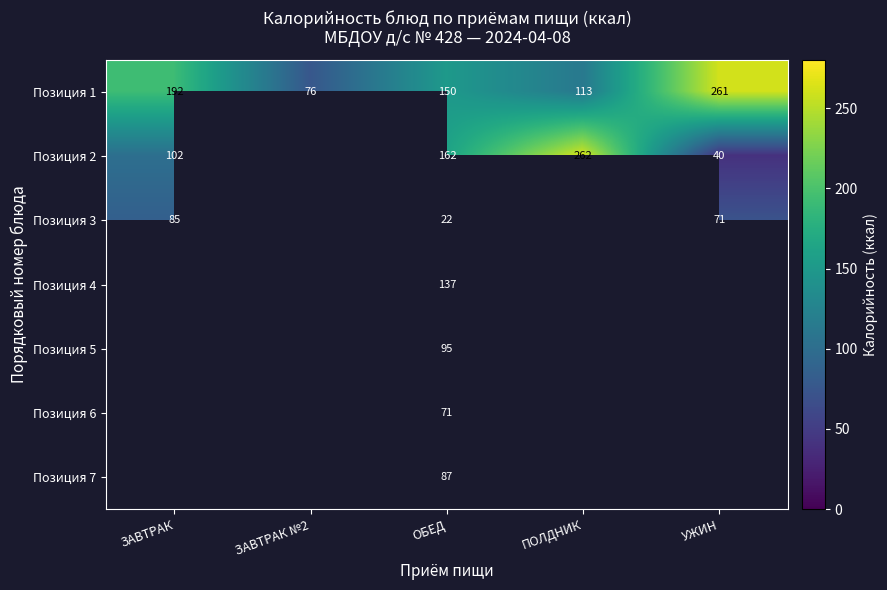

What is the difference between the Позиция 2 values at ЗАВТРАК and УЖИН?

62.0